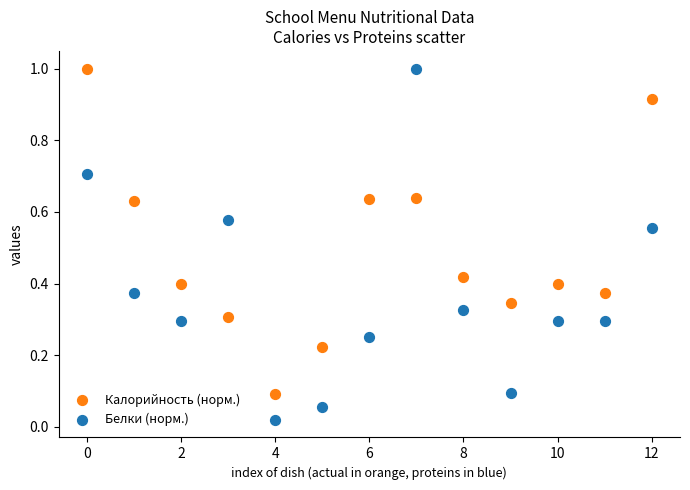

Which series reaches the minimum Y coordinate?

Белки (норм.)